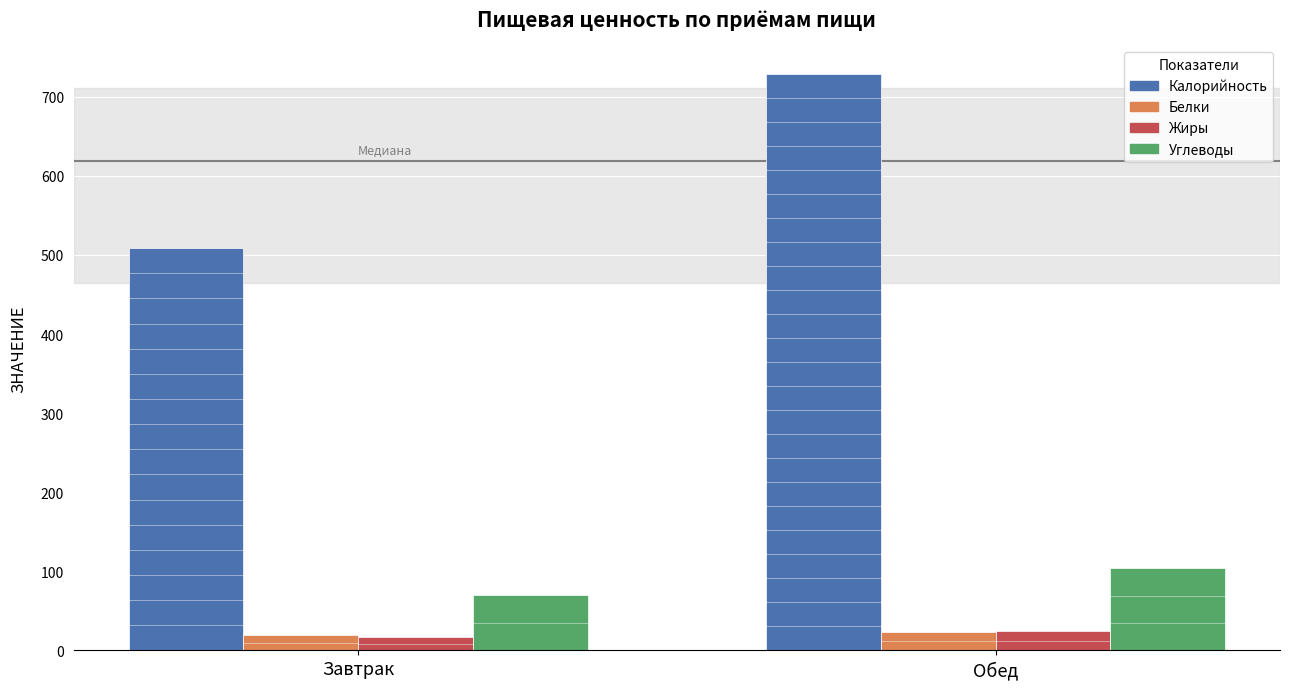

What is the sum of all Калорийность values?

1237.2